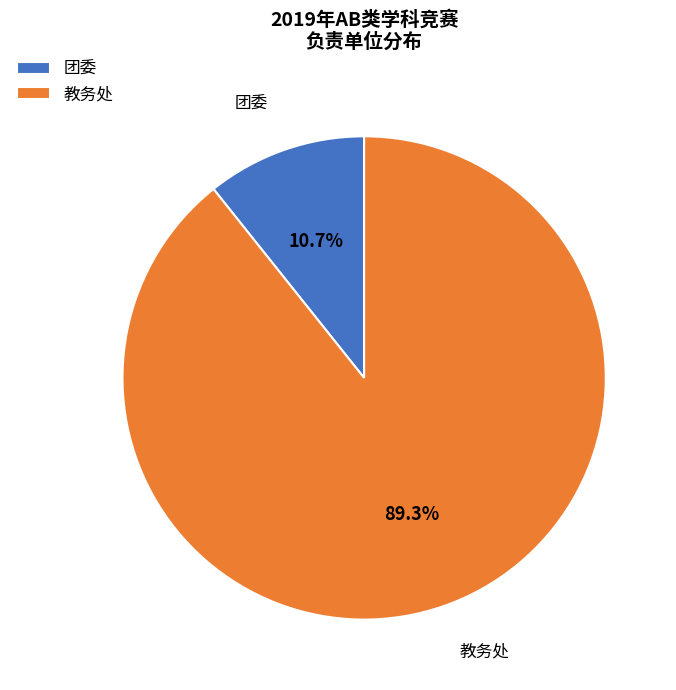

What is the total percentage of 团委 and 教务处?

100.0%